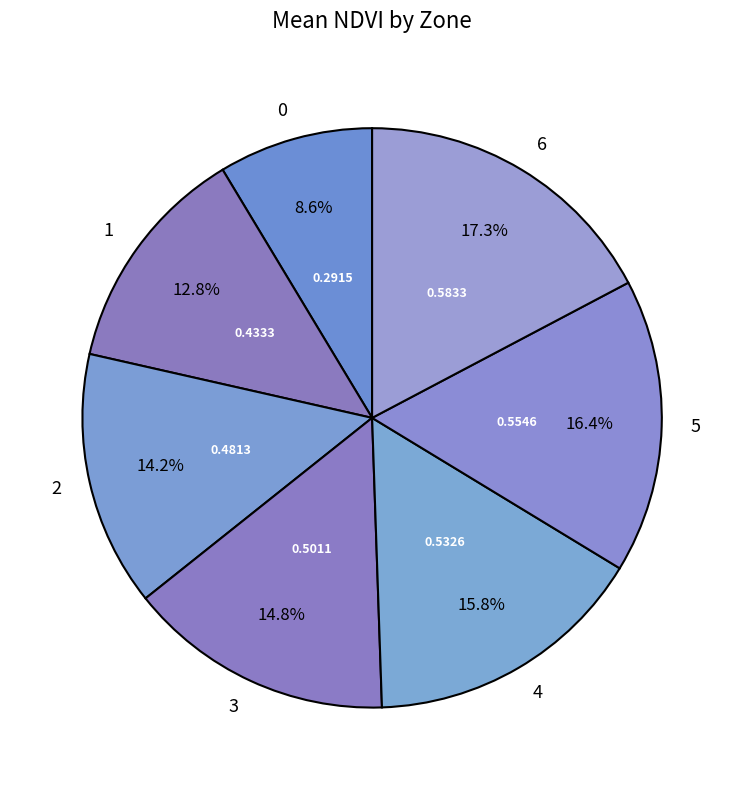

What portion of the pie excludes 3?

85.2%